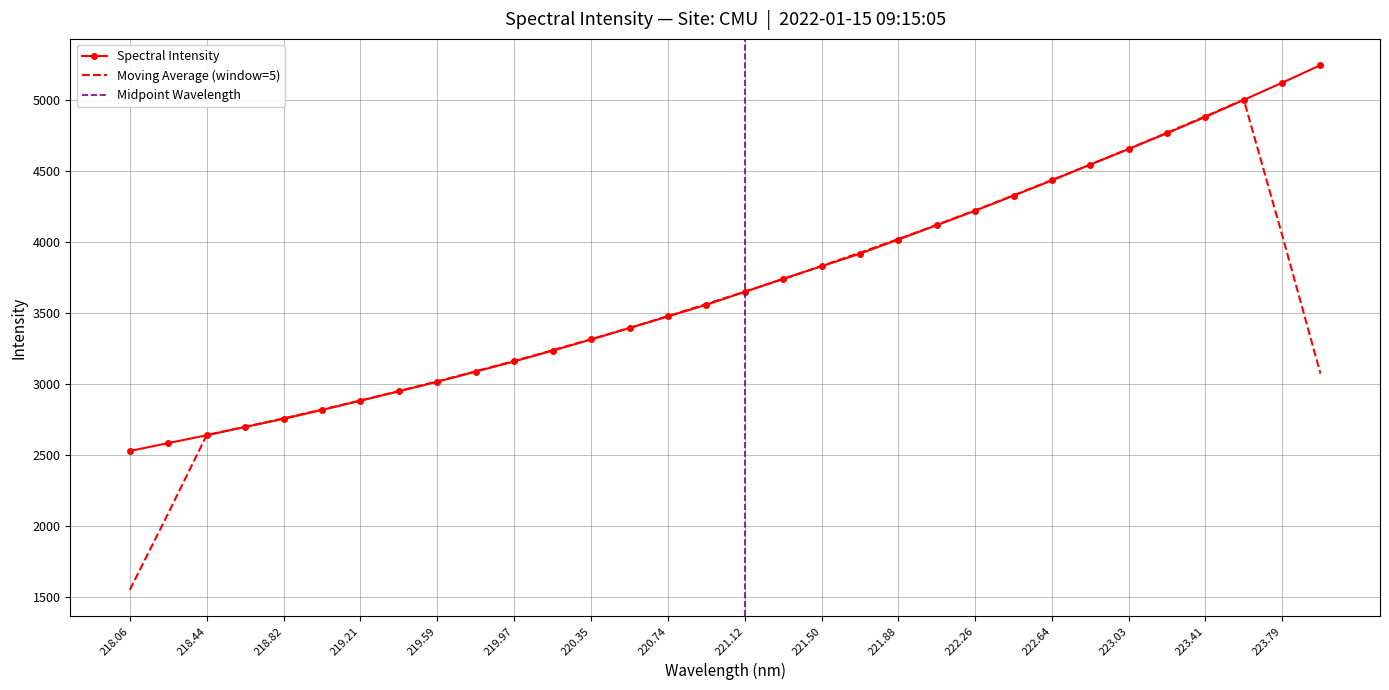

True or false: the data shows 4542.9 at 222.8355.

True